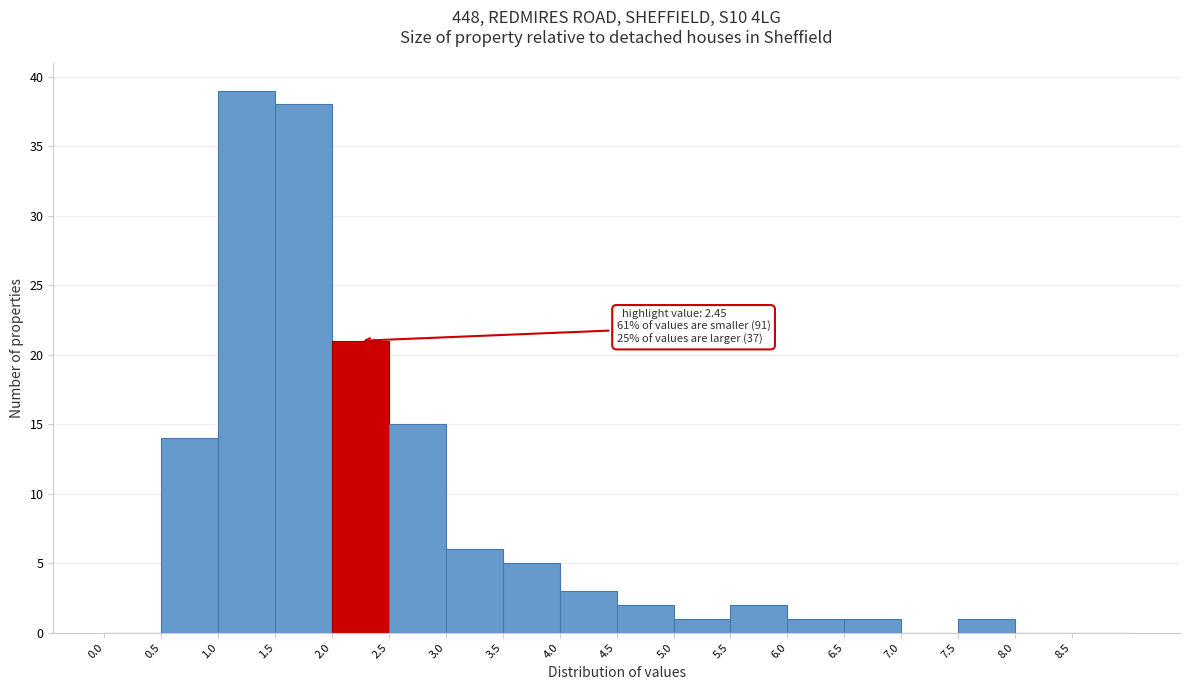

Over which range of the x-axis is the bar tallest?

1.0 to 1.5